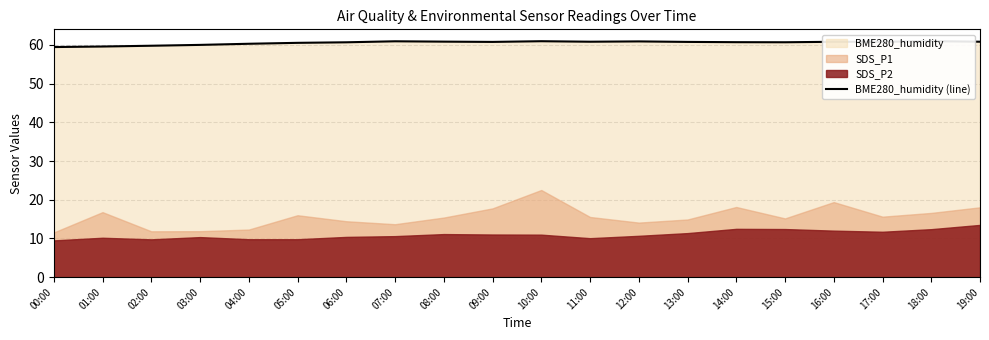

What is the difference between the values at 14:00 and 00:00?

1.3